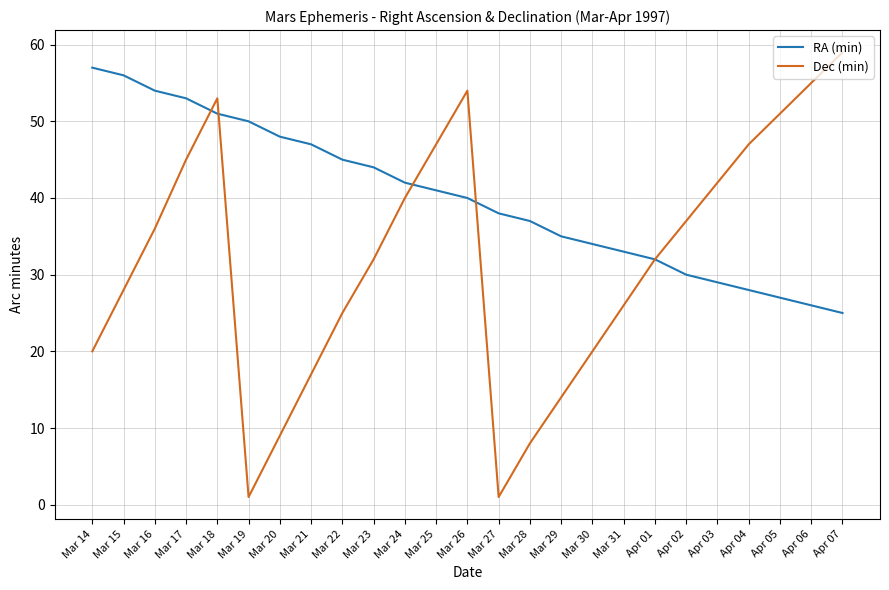

What is the spread (max minus min) of values at Apr 03?

13